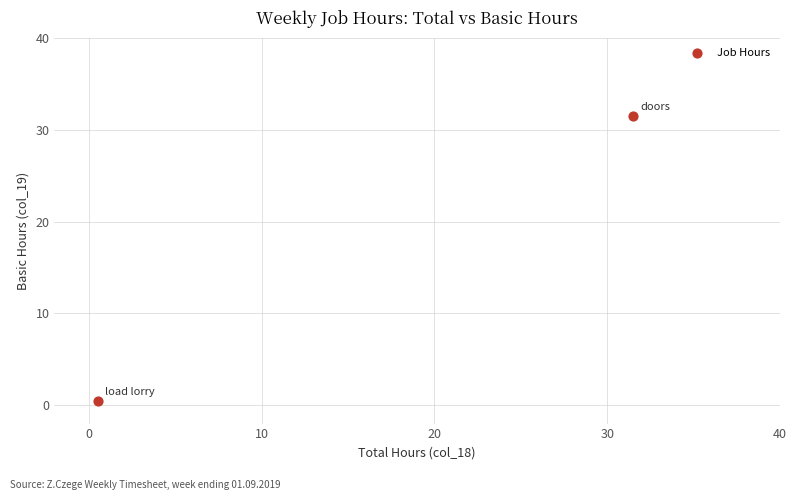

What is the range of Y values (max minus min)?

31.0